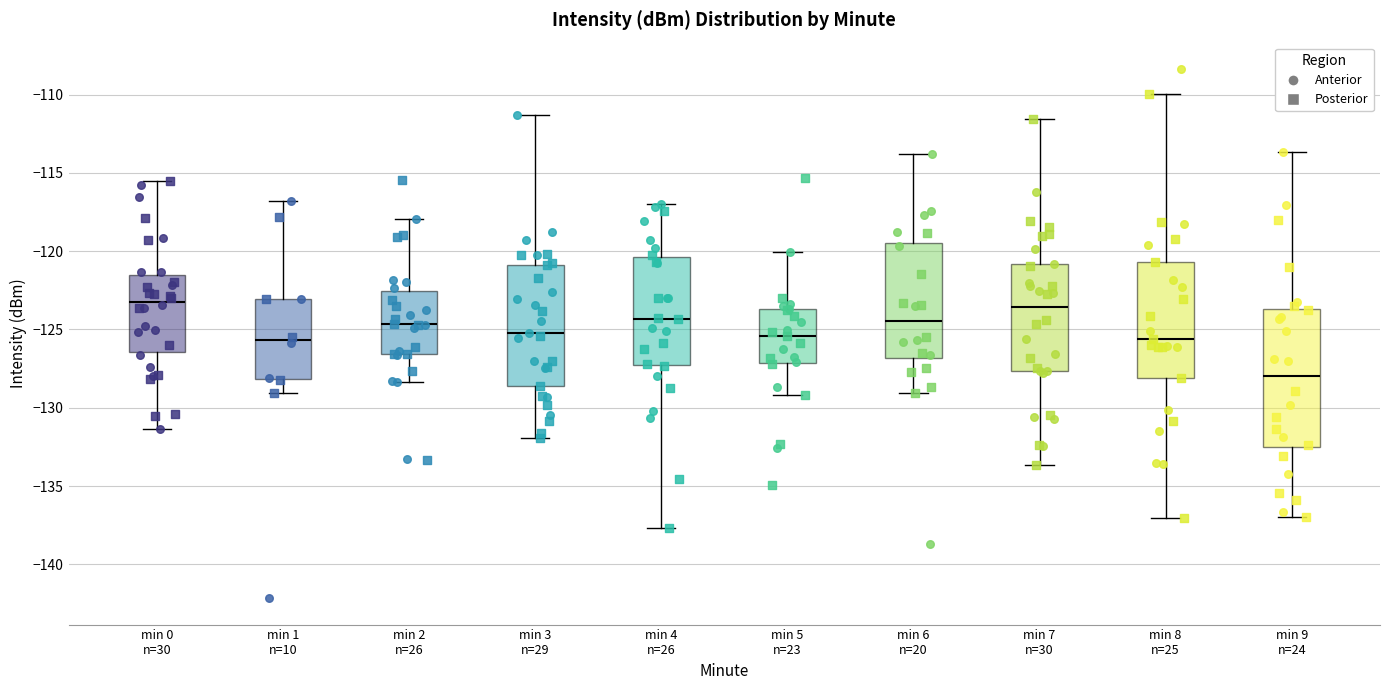

Reading left to right, read every box against the y-axis: the position of its median line, the range the box covers, and the ends of its whiskers. The values are not printed on the chart, so give them approximately, as read against the axis.

min 0 n=30: median -123.0, box -126.5 to -121.5, whiskers -131.5 to -115.5
min 1 n=10: median -125.5, box -128.0 to -123.0, whiskers -129.0 to -117.0
min 2 n=26: median -124.5, box -126.5 to -122.5, whiskers -128.5 to -118.0
min 3 n=29: median -125.0, box -128.5 to -121.0, whiskers -132.0 to -111.5
min 4 n=26: median -124.5, box -127.5 to -120.5, whiskers -137.5 to -117.0
min 5 n=23: median -125.5, box -127.0 to -123.5, whiskers -129.0 to -120.0
min 6 n=20: median -124.5, box -127.0 to -119.5, whiskers -129.0 to -114.0
min 7 n=30: median -123.5, box -127.5 to -121.0, whiskers -133.5 to -111.5
min 8 n=25: median -125.5, box -128.0 to -120.5, whiskers -137.0 to -110.0
min 9 n=24: median -128.0, box -132.5 to -123.5, whiskers -137.0 to -113.5